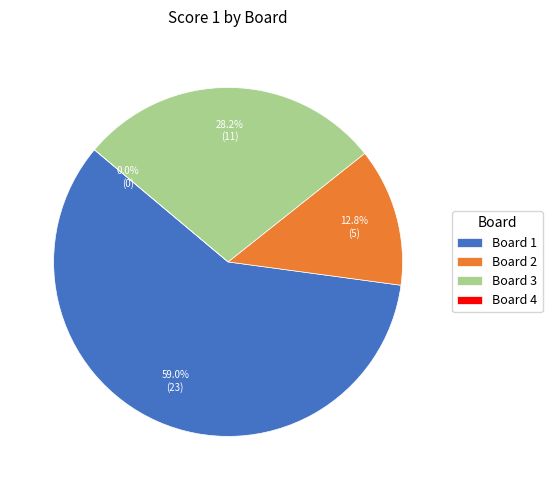

Count the number of slices in the pie.

4